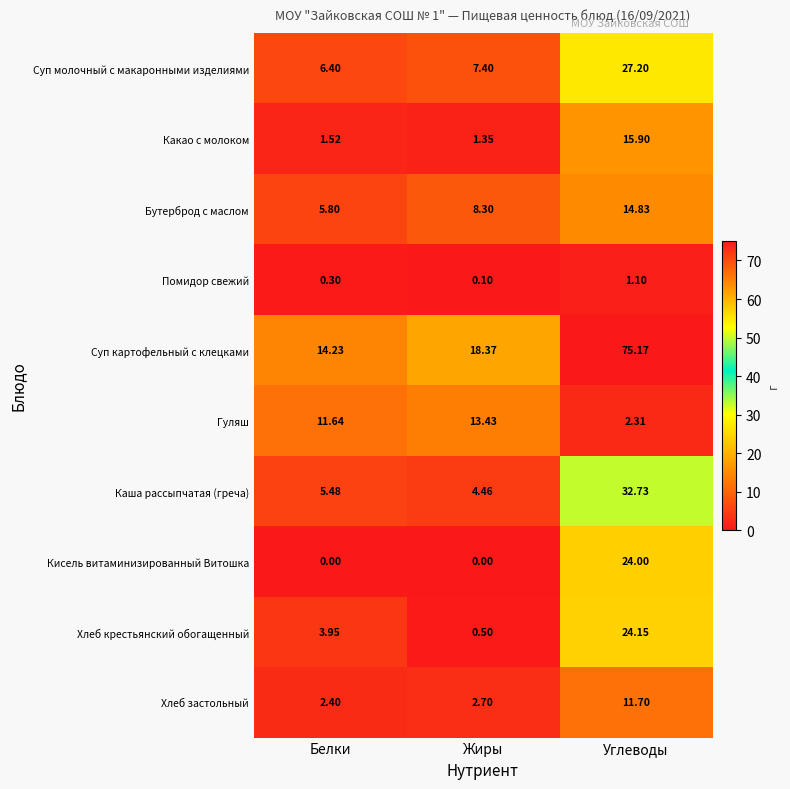

Between Жиры and Углеводы, which series saw the biggest shift?

Суп картофельный с клецками